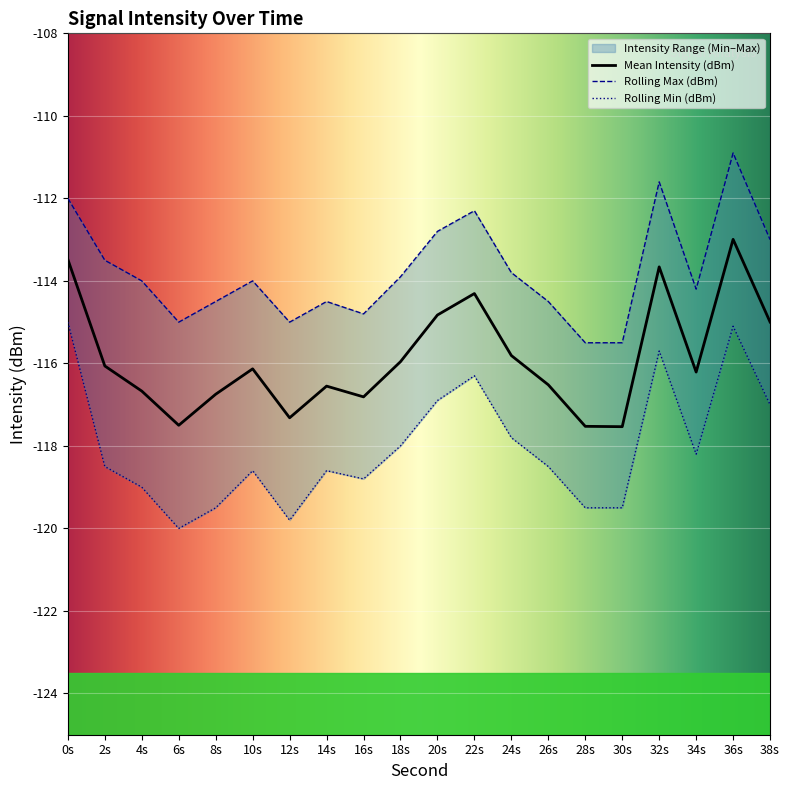

How many values in the Rolling Max (dBm) series exceed -114?

9